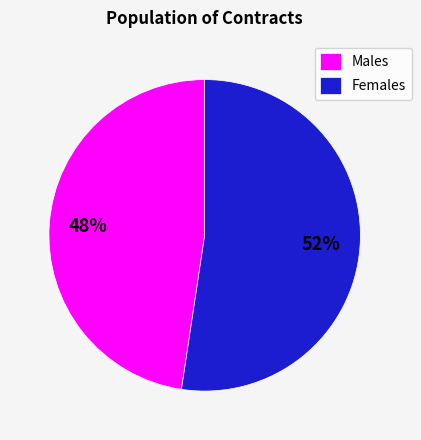

To the nearest percent, what is the combined percentage of Females and Males?

100%